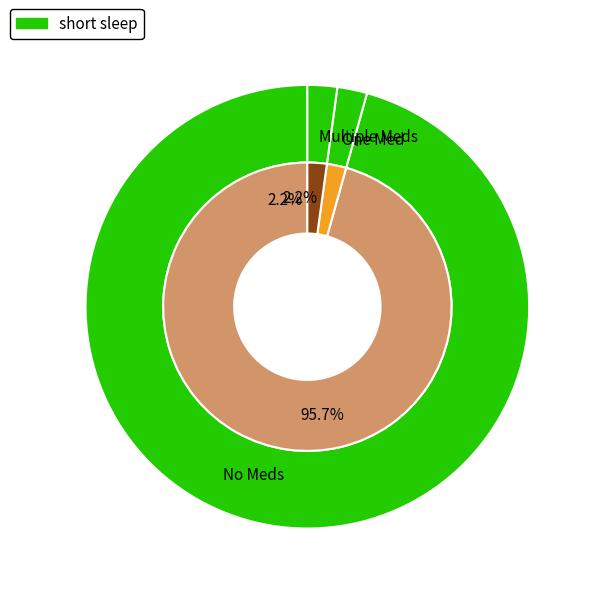

Is it true that сверх минимального размера взноса is 12% of the pie?

False